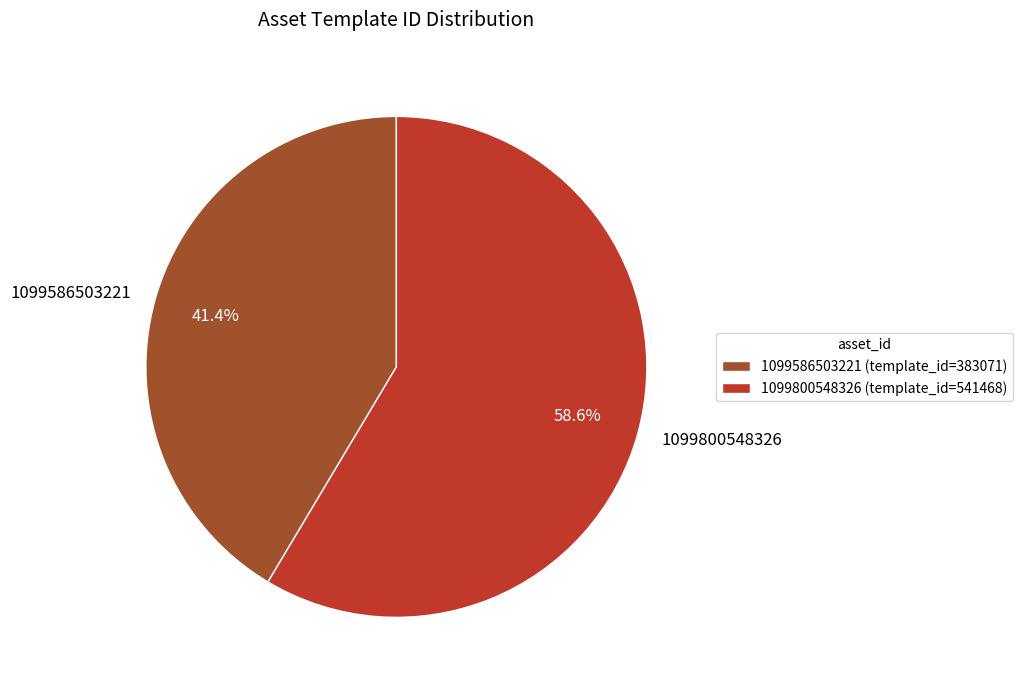

Is there a majority slice in this chart?

Yes